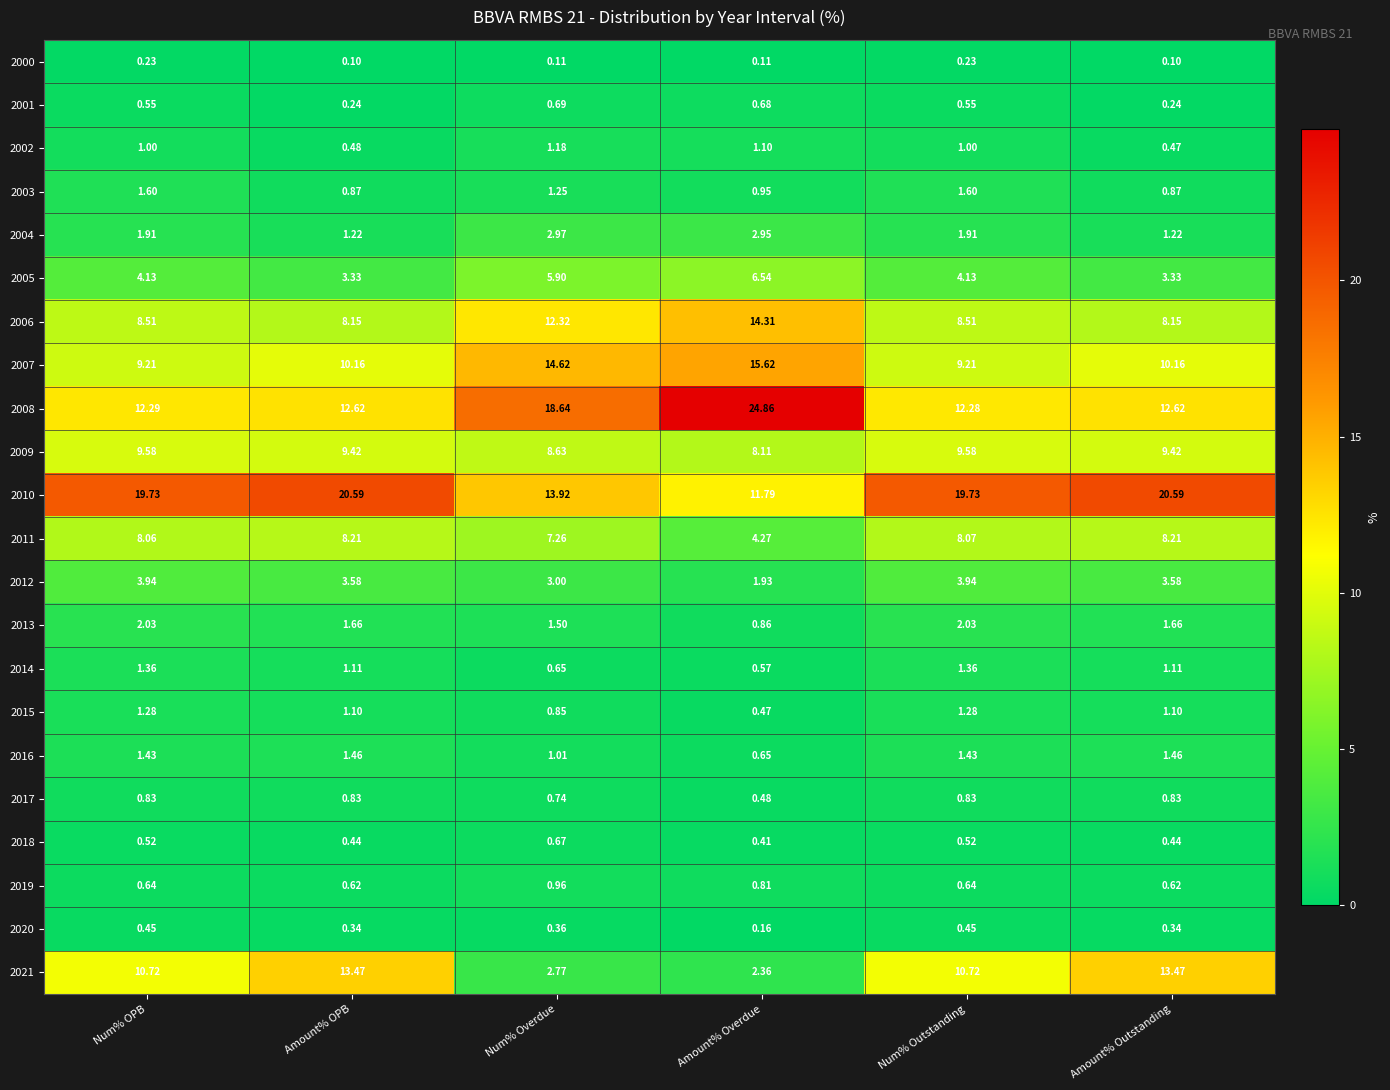

Is the value of 2019 at Amount% Outstanding greater than the value of 2003 at Amount% Overdue?

No